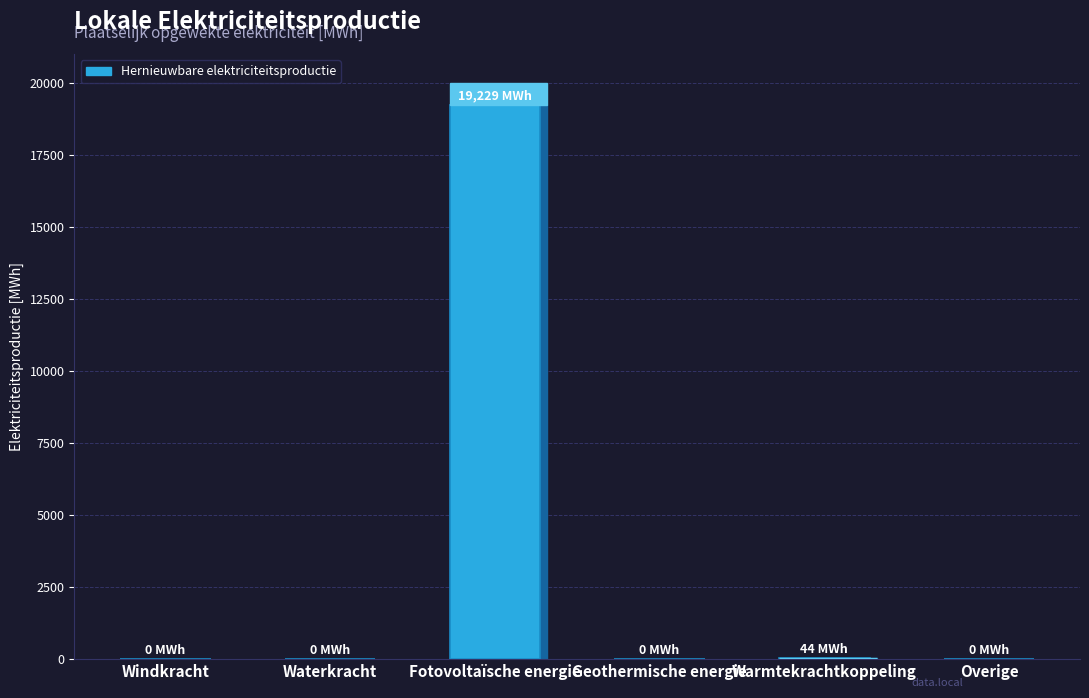

Between Warmtekrachtkoppeling and Fotovoltaïsche energie, which is larger?

Fotovoltaïsche energie